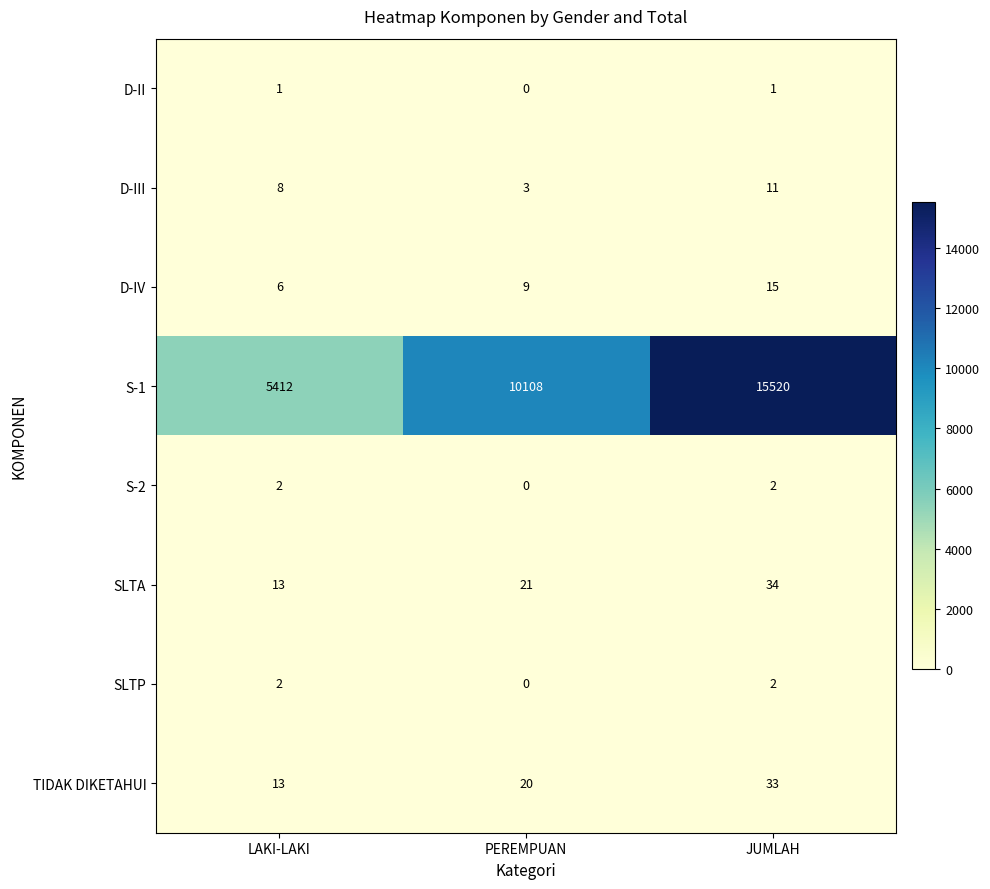

Where is SLTA nearest to the value 23?

PEREMPUAN